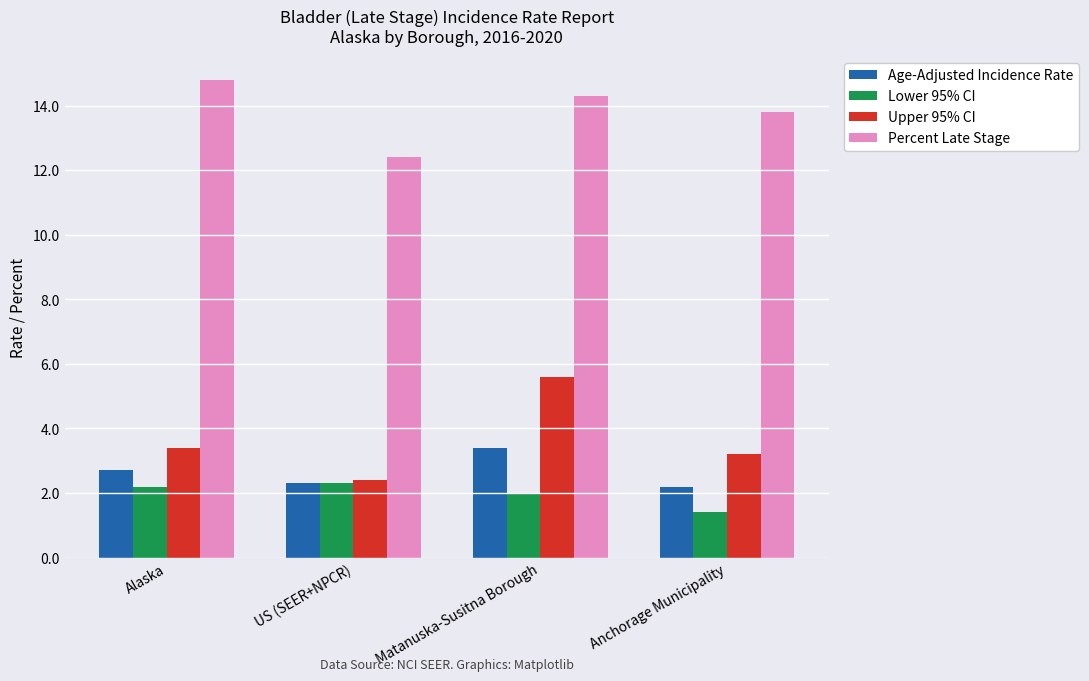

Which series has the widest spread of values?

Upper 95% CI